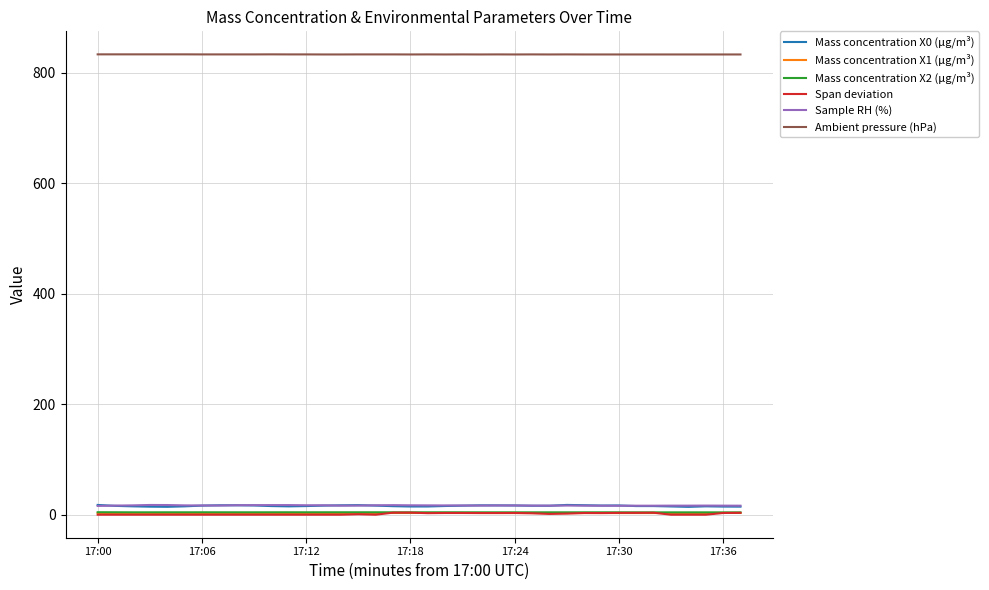

How many times do Span deviation and Mass concentration X1 (μg/m³) cross each other?

7